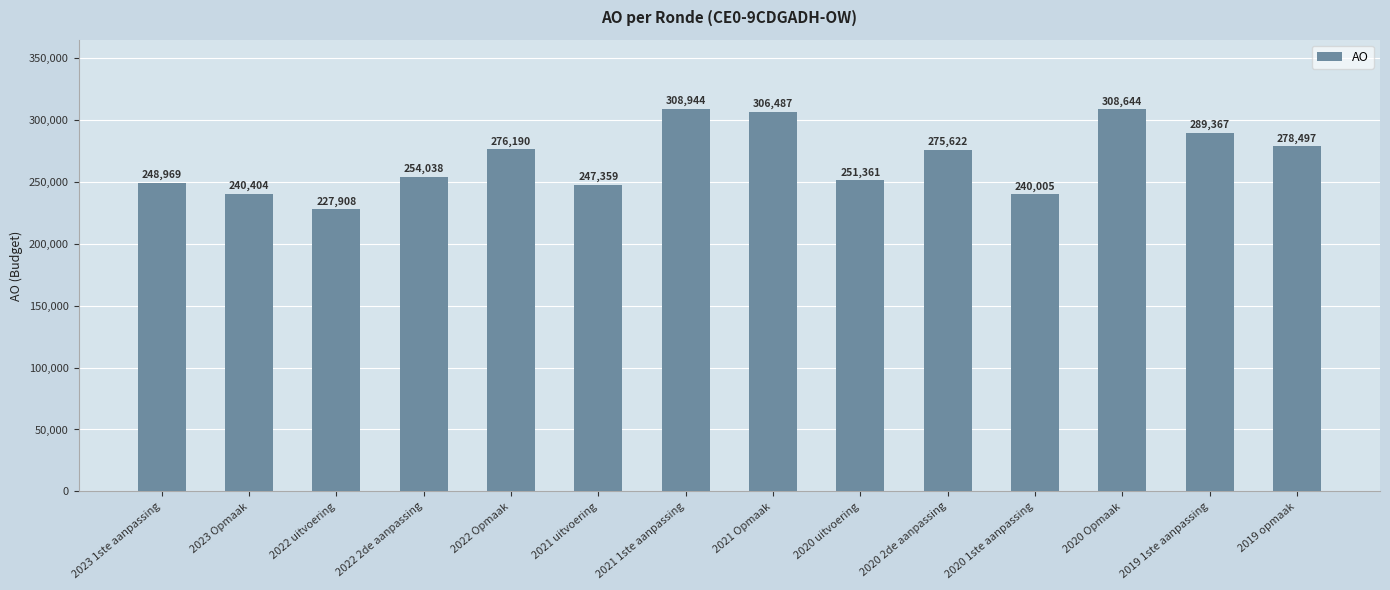

What is the sum of the values at 2019 opmaak and 2020 uitvoering?

529858